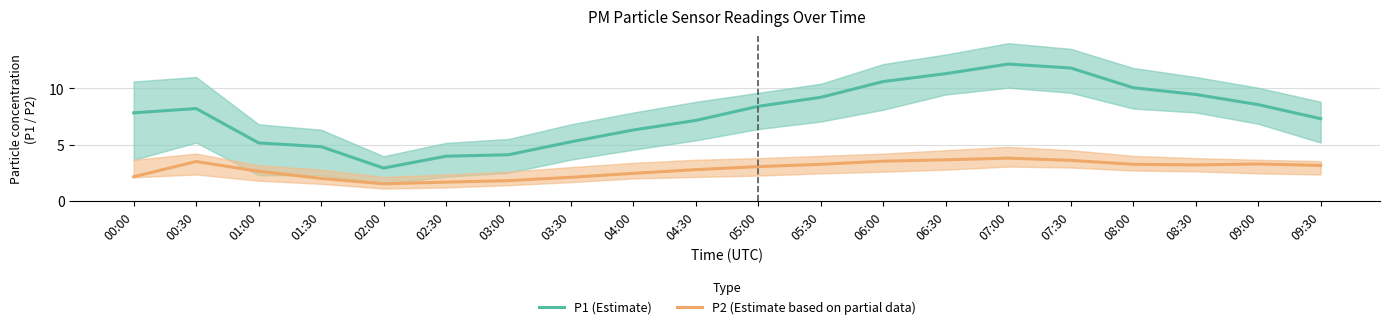

Which series has the largest range (max minus min)?

P1 (Estimate)